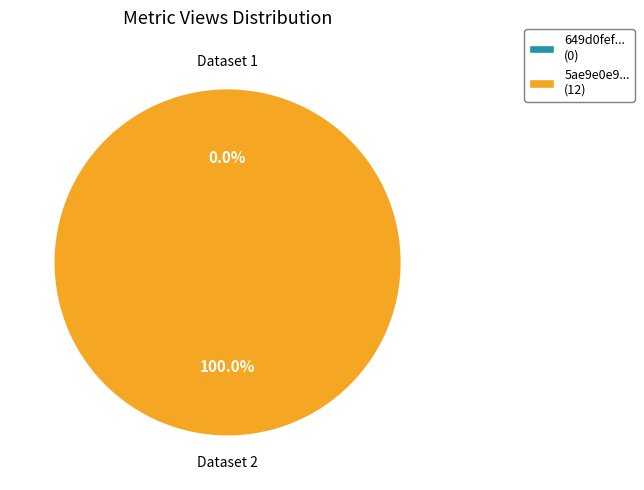

To the nearest percent, what is the difference between the largest and smallest slice percentages?

100%